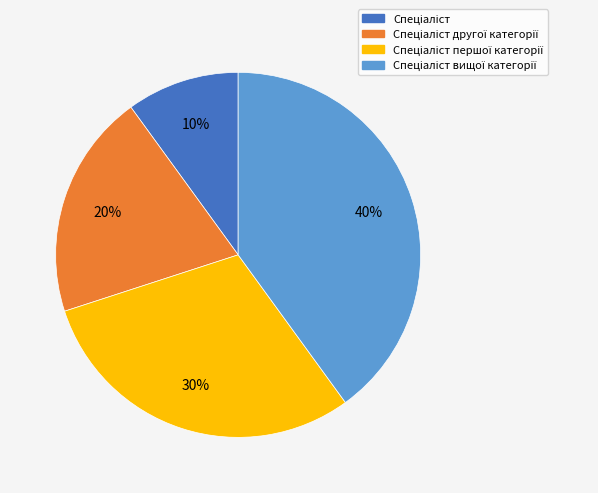

Does any single category account for the majority?

No